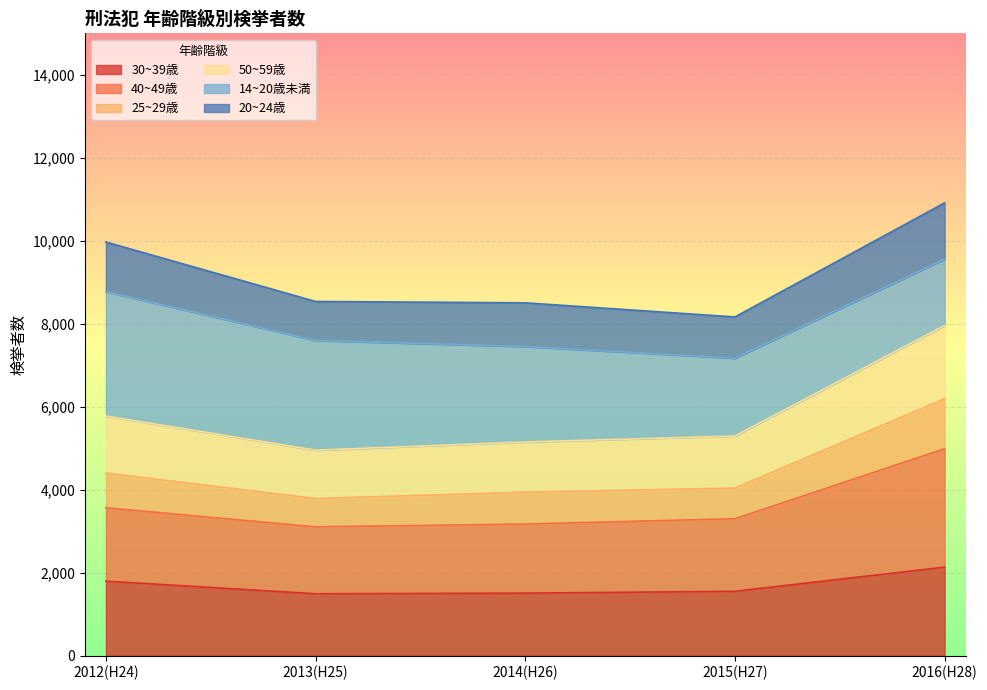

Where does the 50~59歳 series first go above 5294?

2012(H24)